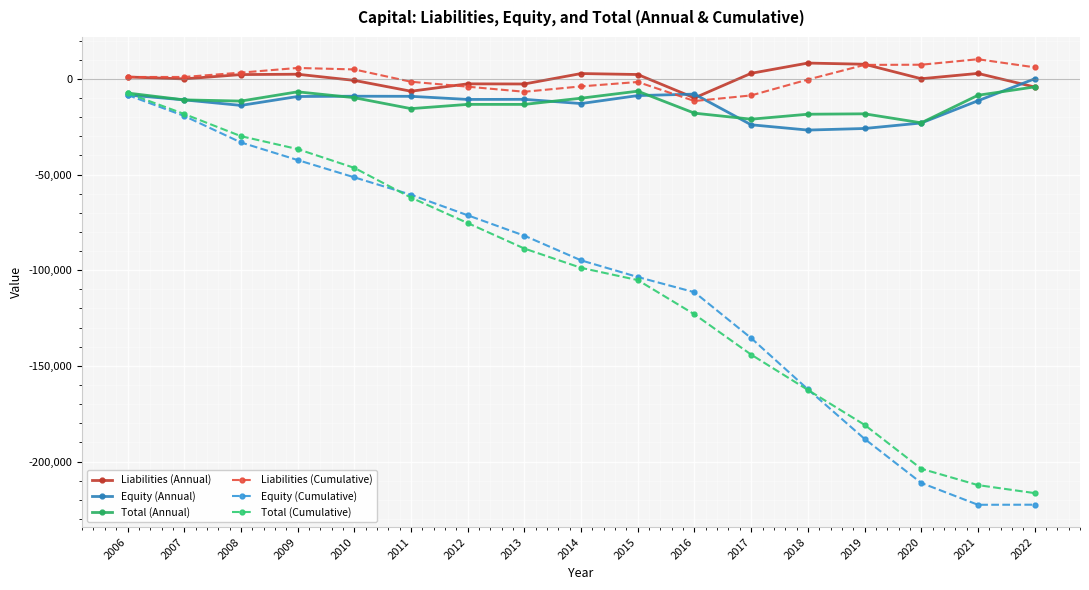

What is the average value of the Equity (Cumulative) series?

-107104.3